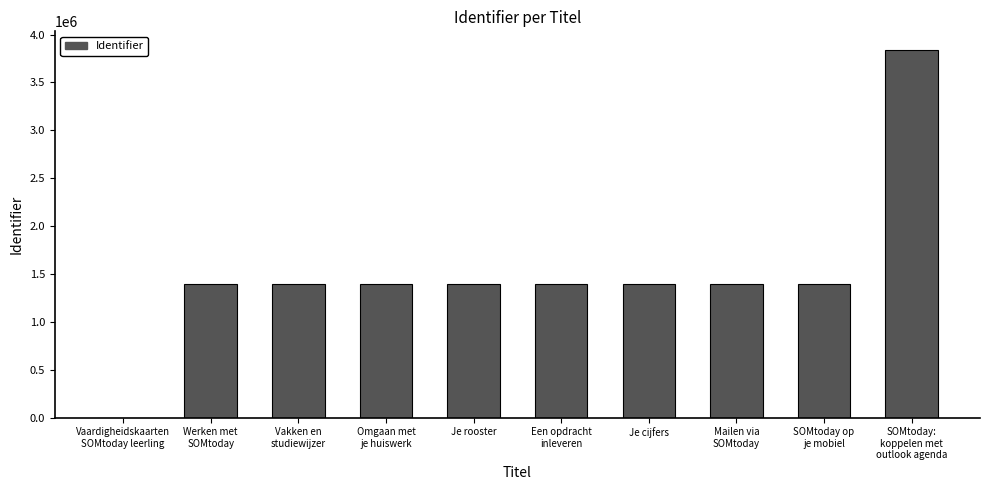

True or false: the data shows 404812 at Je rooster.

False